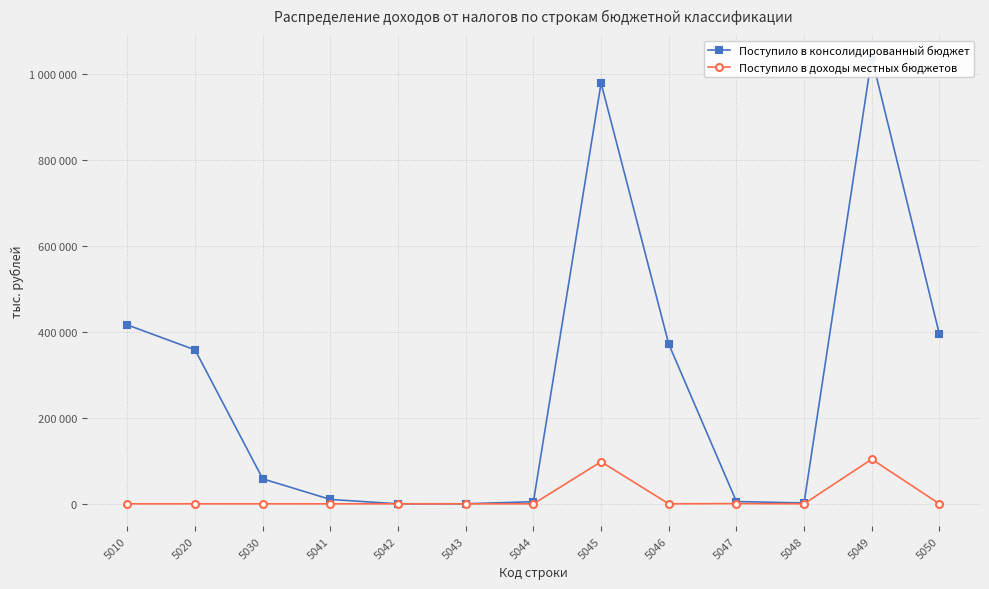

How many values in the Поступило в консолидированный бюджет series are below 58039?

6